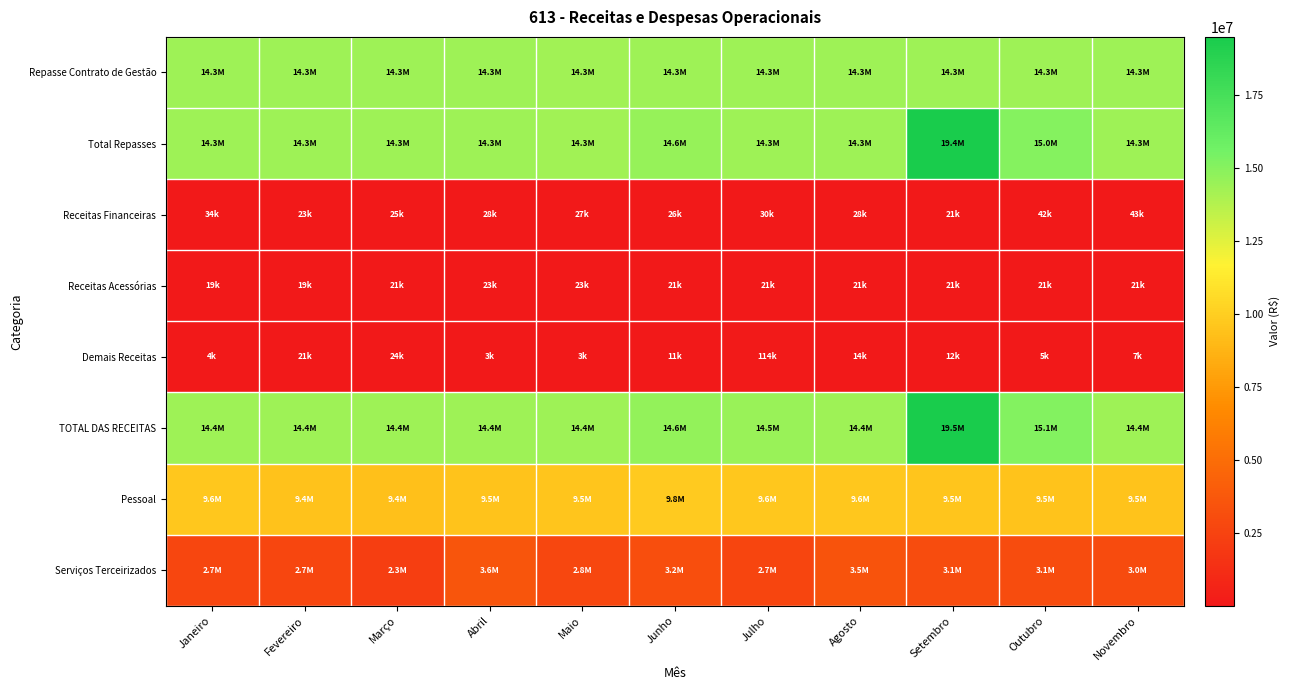

How many distinct data groups are displayed?

8